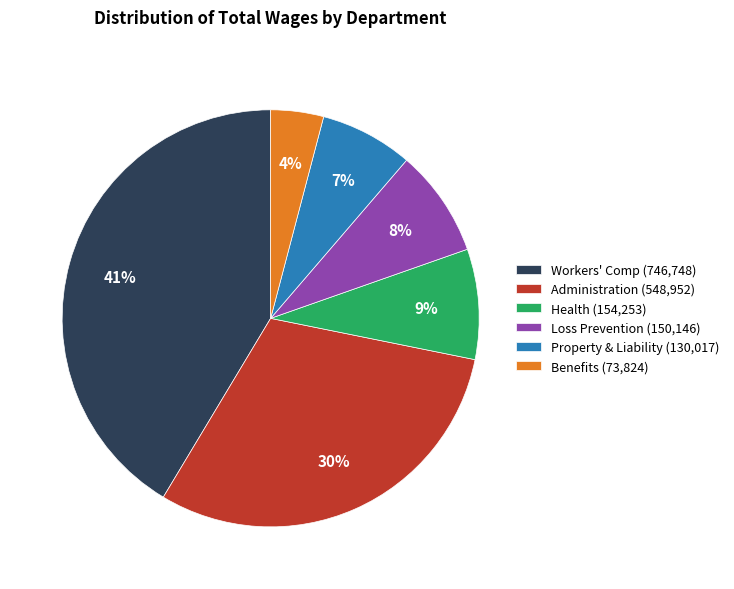

How many slices are in this pie chart?

6